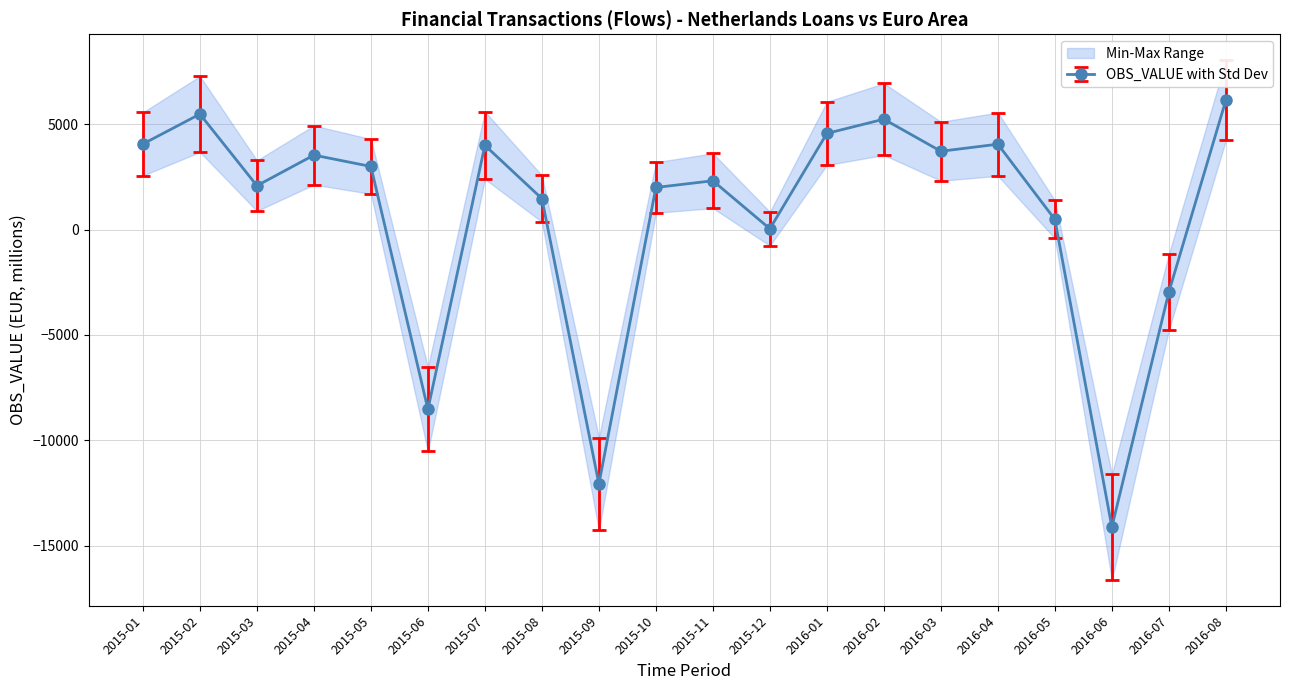

List the labels in order of value, smallest first.

2016-06, 2015-09, 2015-06, 2016-07, 2015-12, 2016-05, 2015-08, 2015-10, 2015-03, 2015-11, 2015-05, 2015-04, 2016-03, 2015-07, 2016-04, 2015-01, 2016-01, 2016-02, 2015-02, 2016-08